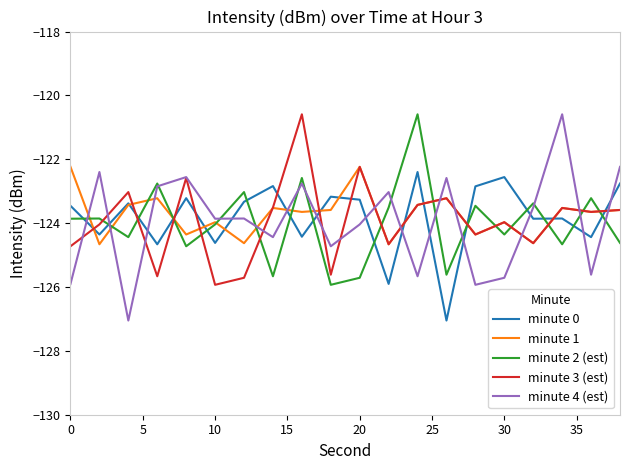

What is the lowest value of the minute 0 series?

-127.1